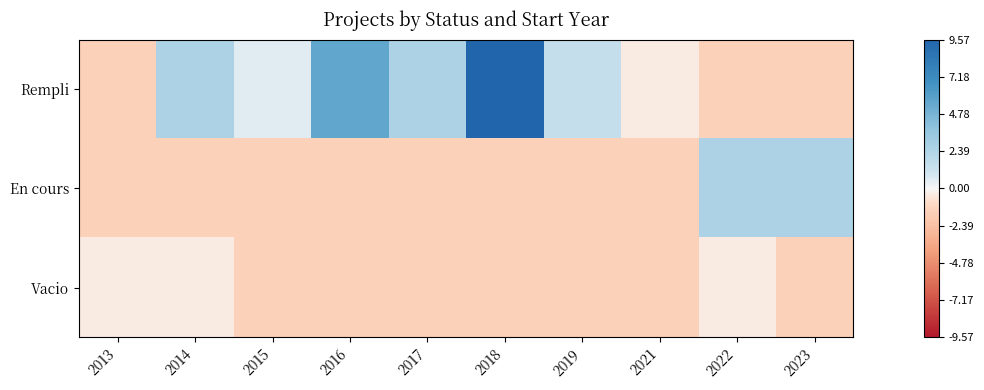

Reading left to right, transcribe all the data shown in this chart.

Rempli: 2013=-1.4	2014=2.6	2015=0.6	2016=5.6	2017=2.6	2018=9.6	2019=1.6	2021=-0.4	2022=-1.4	2023=-1.4
En cours: 2013=-1.4	2014=-1.4	2015=-1.4	2016=-1.4	2017=-1.4	2018=-1.4	2019=-1.4	2021=-1.4	2022=2.6	2023=2.6
Vacio: 2013=-0.4	2014=-0.4	2015=-1.4	2016=-1.4	2017=-1.4	2018=-1.4	2019=-1.4	2021=-1.4	2022=-0.4	2023=-1.4